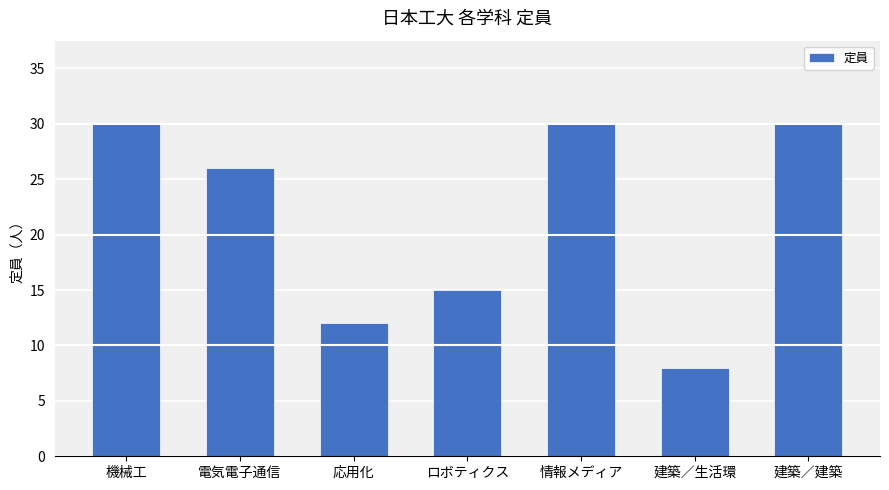

Reading left to right, transcribe all the data shown in this chart.

機械工=30	電気電子通信=26	応用化=12	ロボティクス=15	情報メディア=30	建築／生活環=8	建築／建築=30